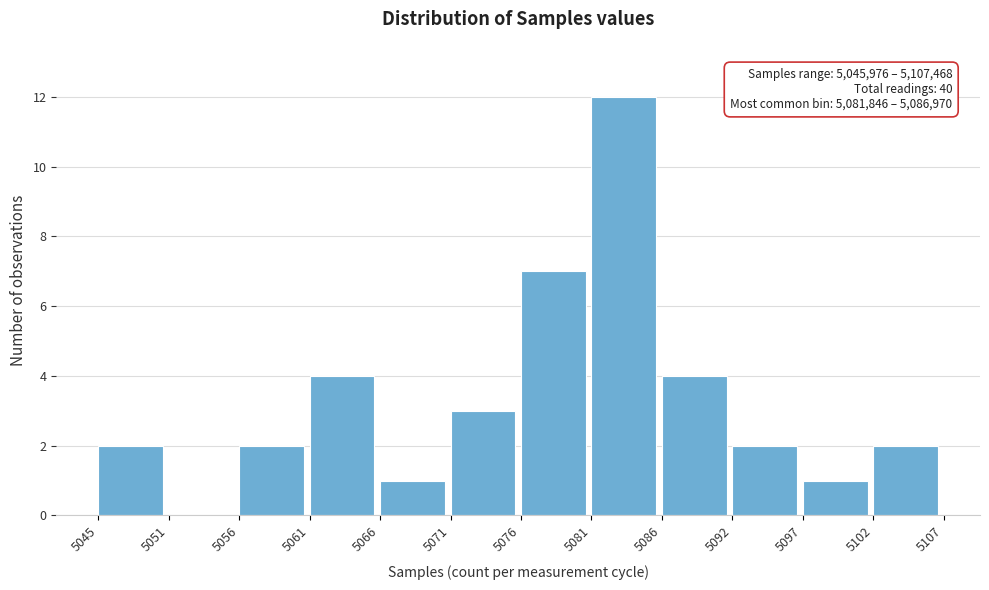

Reading left to right, what are all the values shown in this chart?

5045=2	5051=0	5056=2	5061=4	5066=1	5071=3	5076=7	5081=12	5086=4	5092=2	5097=1	5102=2